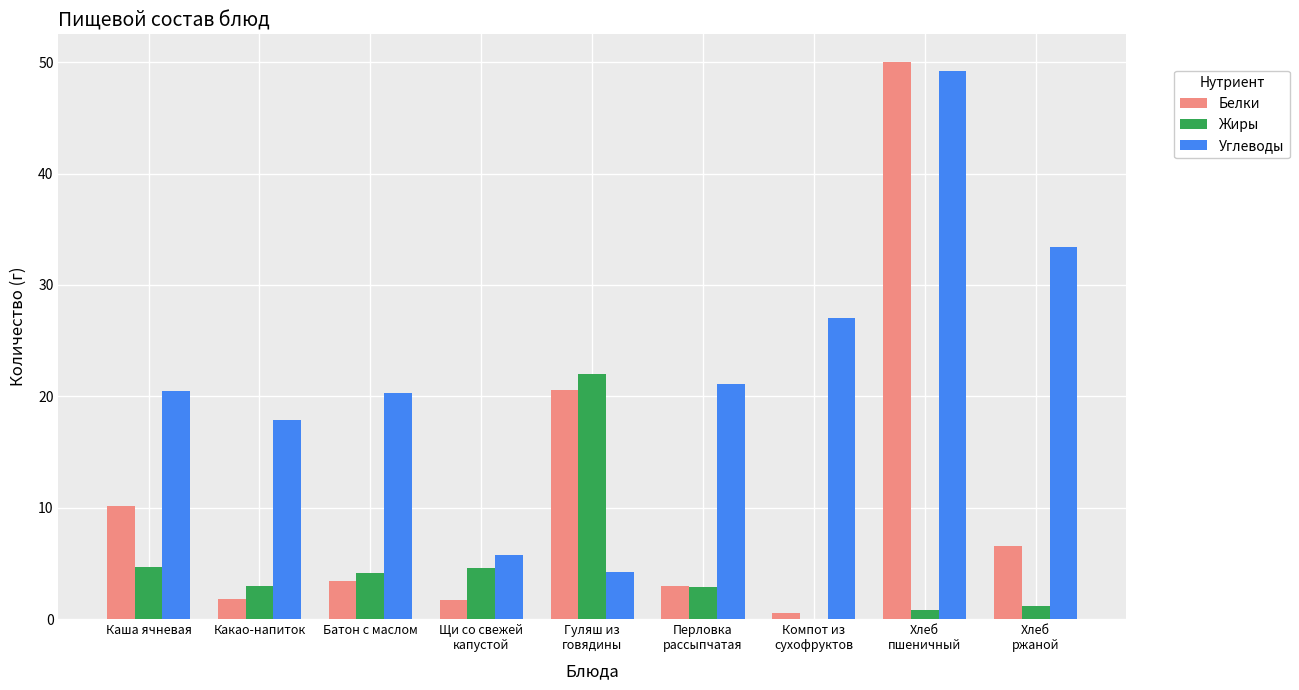

At which category is the sum across all series the highest?

Хлеб
пшеничный